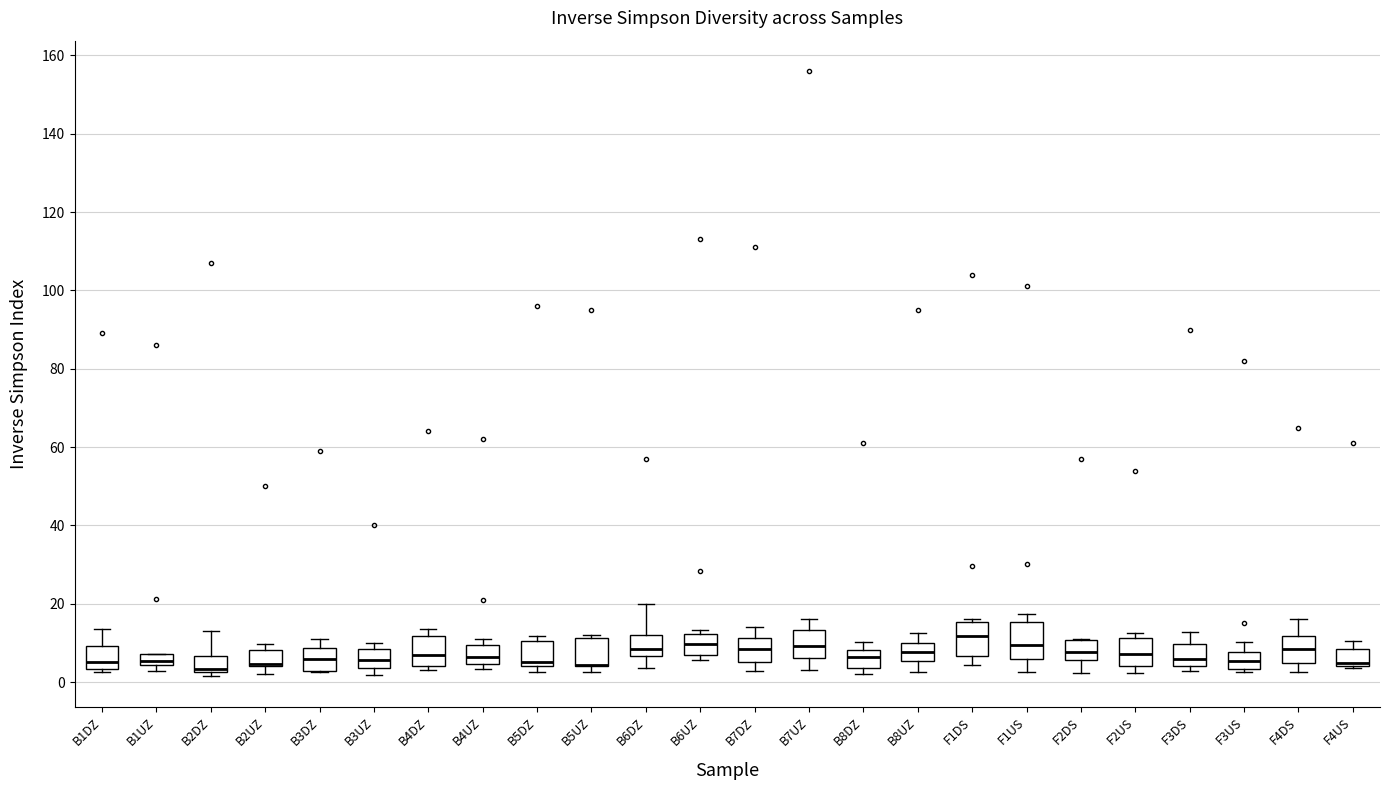

Where is the upper edge of the box for B6UZ on the y-axis? The values are not printed on the chart, so give them approximately, as read against the axis.

12